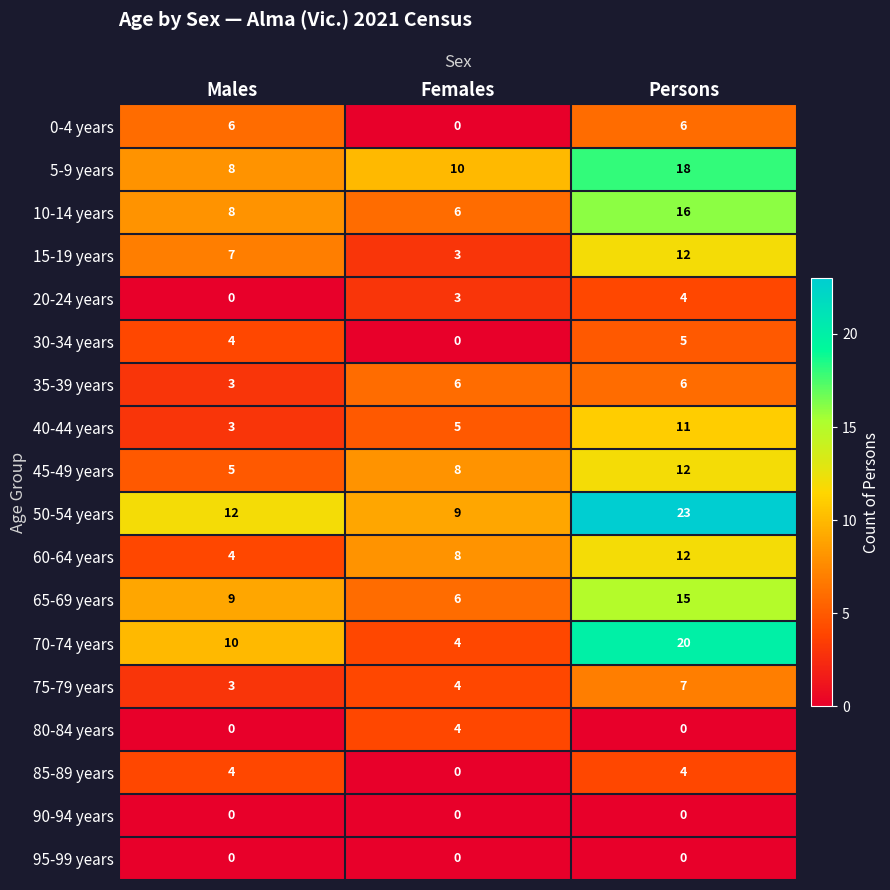

Between Males and Persons, which series saw the biggest shift?

50-54 years